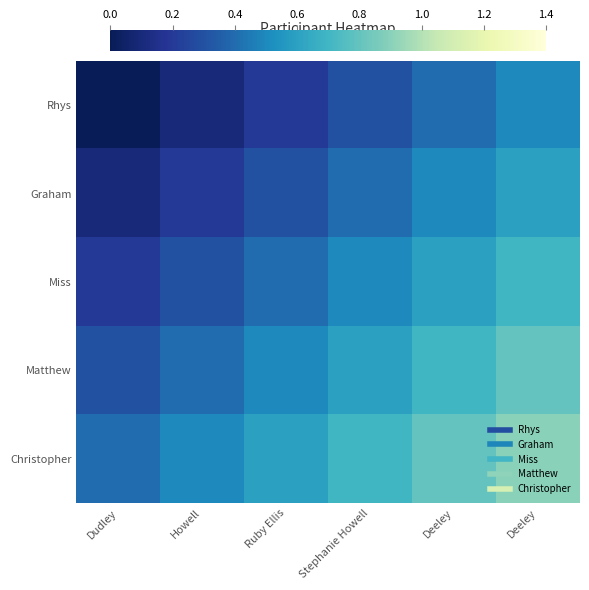

How many categories are shown in the chart?

6